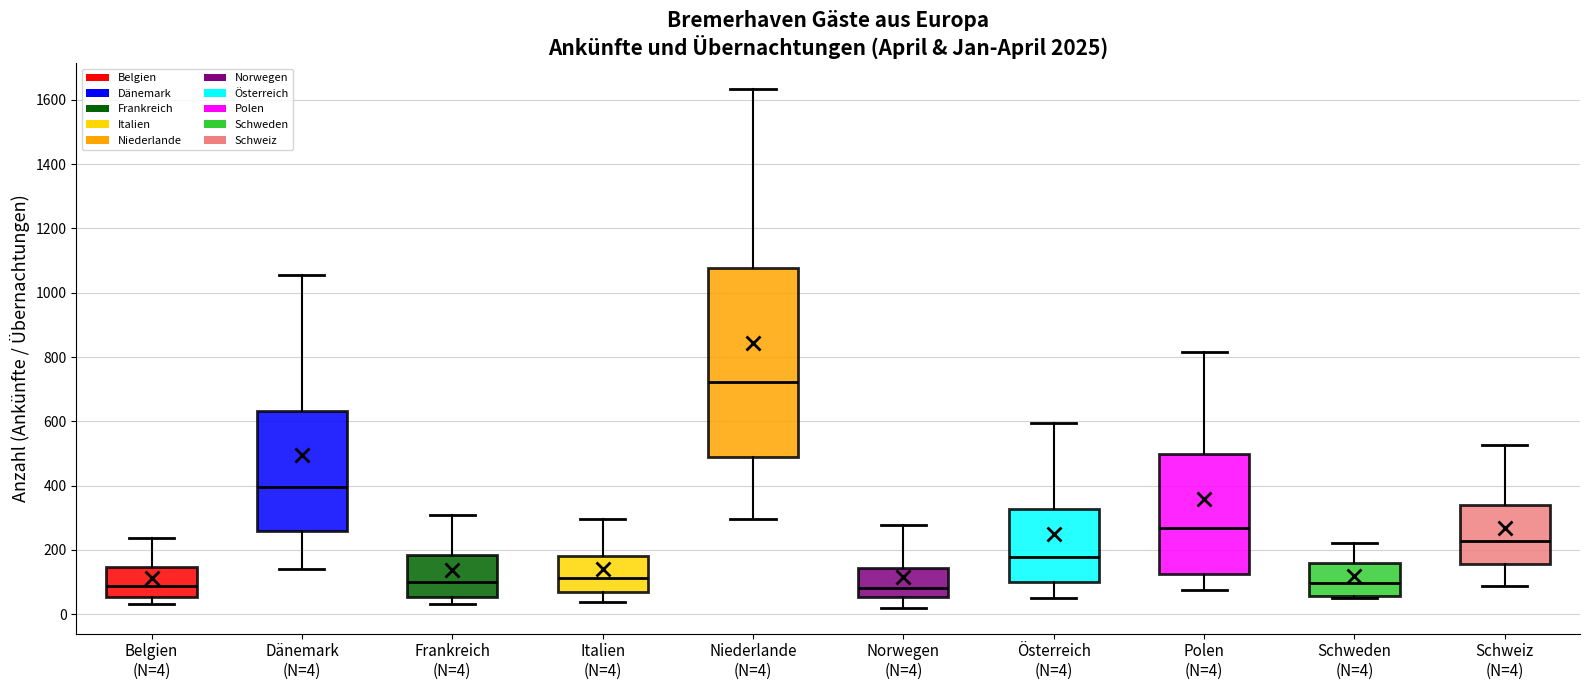

Which box is the tallest, from its lower edge to its upper edge?

Niederlande (N=4)